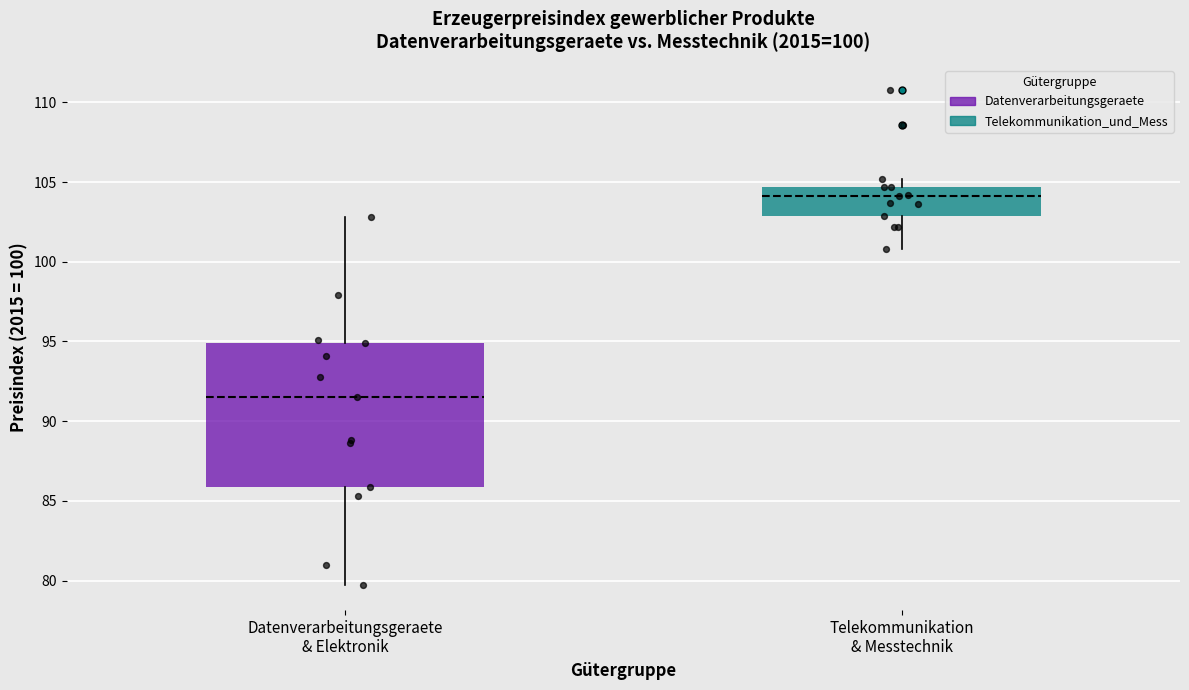

Which box's median line is the lowest?

Datenverarbeitungsgeraete & Elektronik